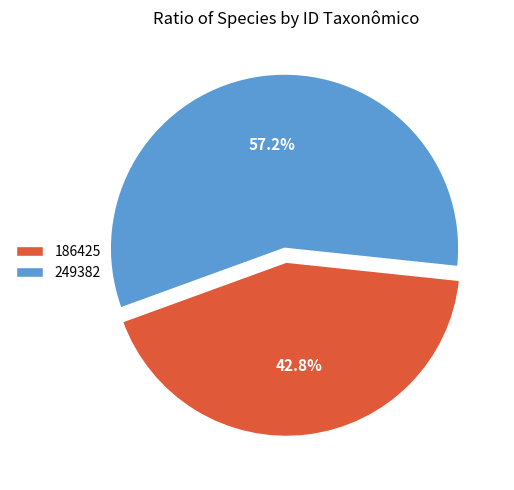

How many slices are in this pie chart?

2